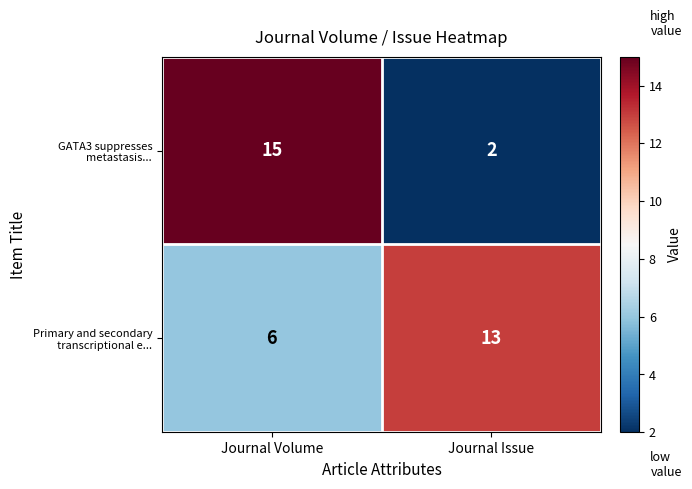

What is the smallest value displayed?

2